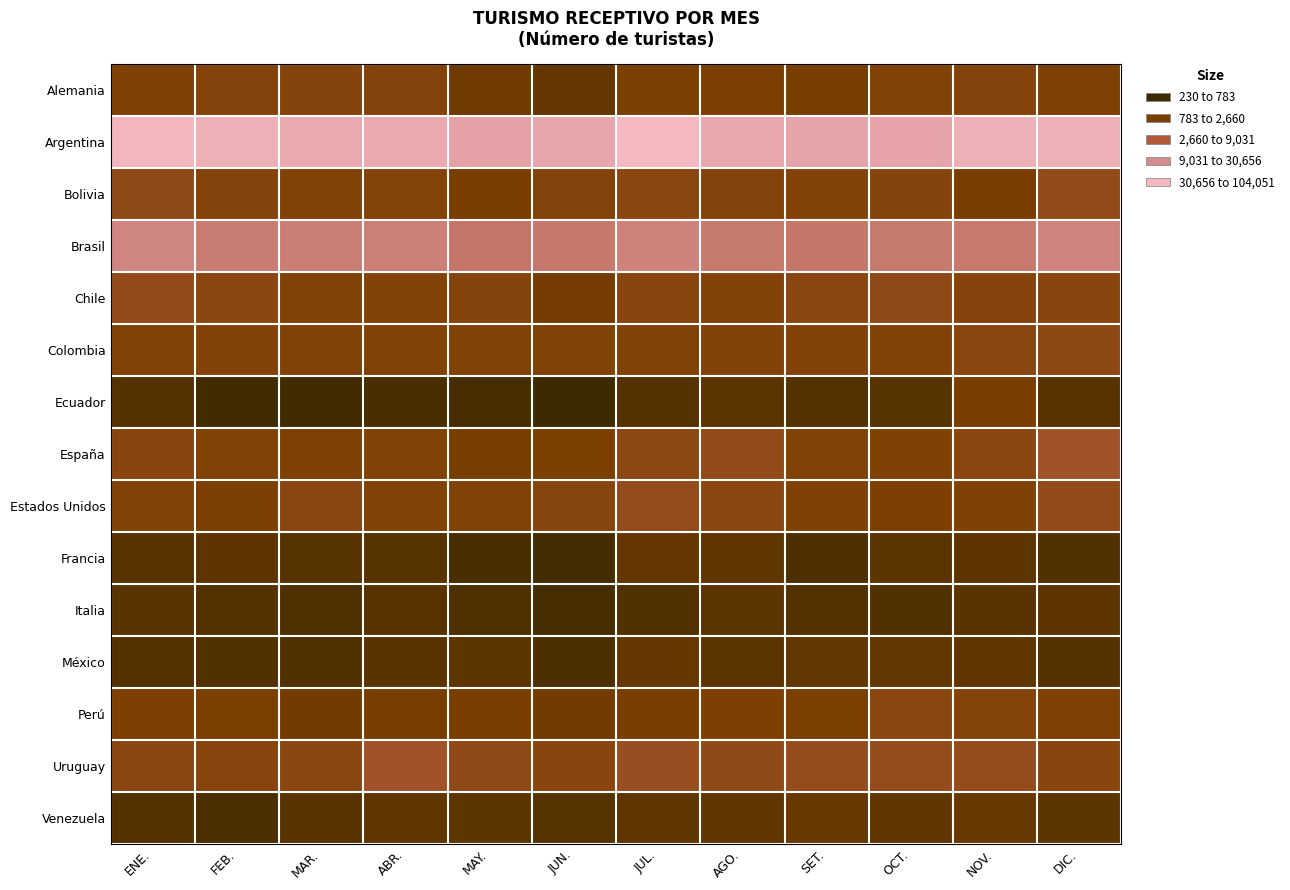

How many distinct data groups are displayed?

15